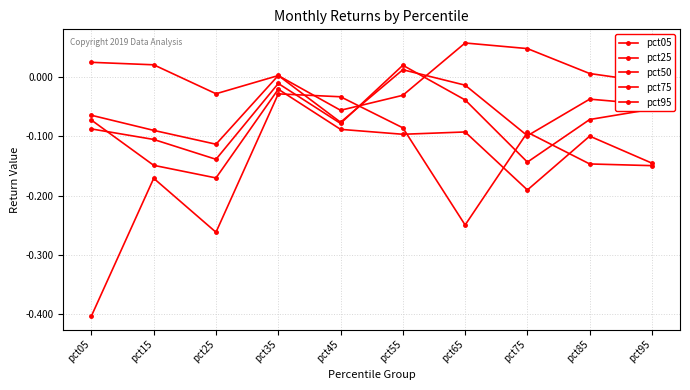

Reading left to right, what are all the values shown in this chart?

pct05: pct05=0.0	pct15=0.0	pct25=-0.0	pct35=0.0	pct45=-0.1	pct55=-0.0	pct65=0.1	pct75=0.0	pct85=0.0	pct95=-0.0
pct25: pct05=-0.1	pct15=-0.1	pct25=-0.1	pct35=0.0	pct45=-0.1	pct55=0.0	pct65=-0.0	pct75=-0.1	pct85=-0.0	pct95=-0.0
pct50: pct05=-0.1	pct15=-0.1	pct25=-0.1	pct35=-0.0	pct45=-0.1	pct55=0.0	pct65=-0.0	pct75=-0.1	pct85=-0.1	pct95=-0.1
pct75: pct05=-0.1	pct15=-0.1	pct25=-0.2	pct35=-0.0	pct45=-0.1	pct55=-0.1	pct65=-0.1	pct75=-0.2	pct85=-0.1	pct95=-0.1
pct95: pct05=-0.4	pct15=-0.2	pct25=-0.3	pct35=-0.0	pct45=-0.0	pct55=-0.1	pct65=-0.2	pct75=-0.1	pct85=-0.1	pct95=-0.1